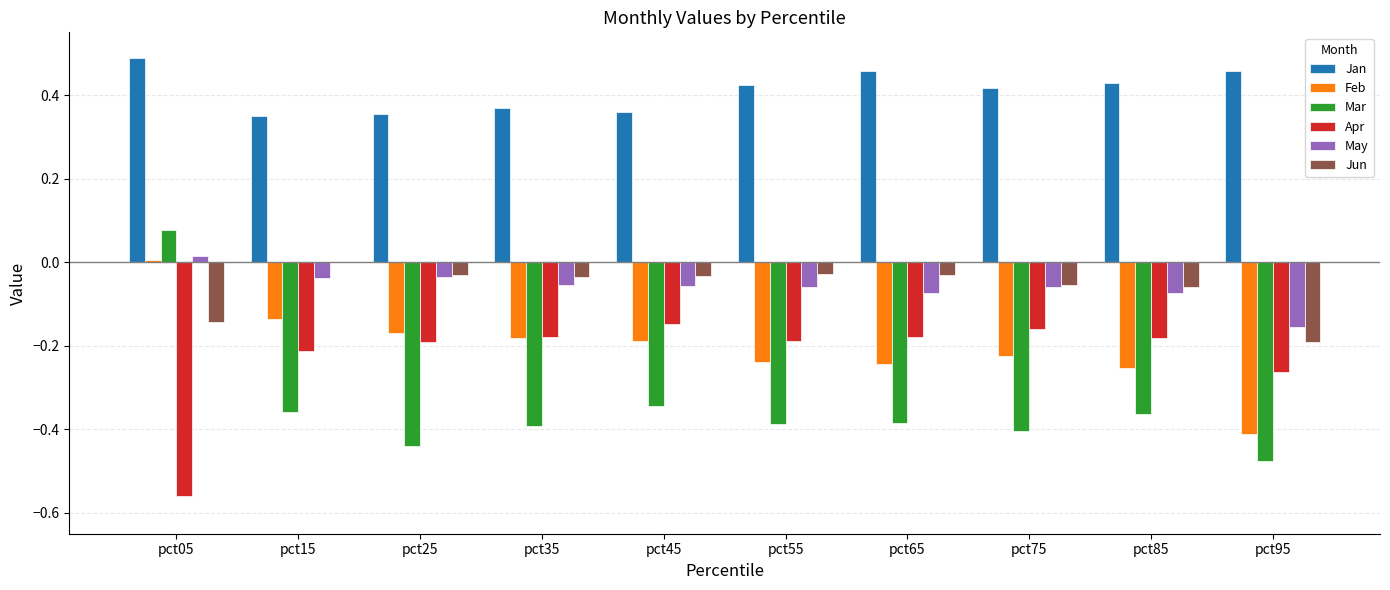

The Mar series shows -0.3 at pct95. True or false?

False